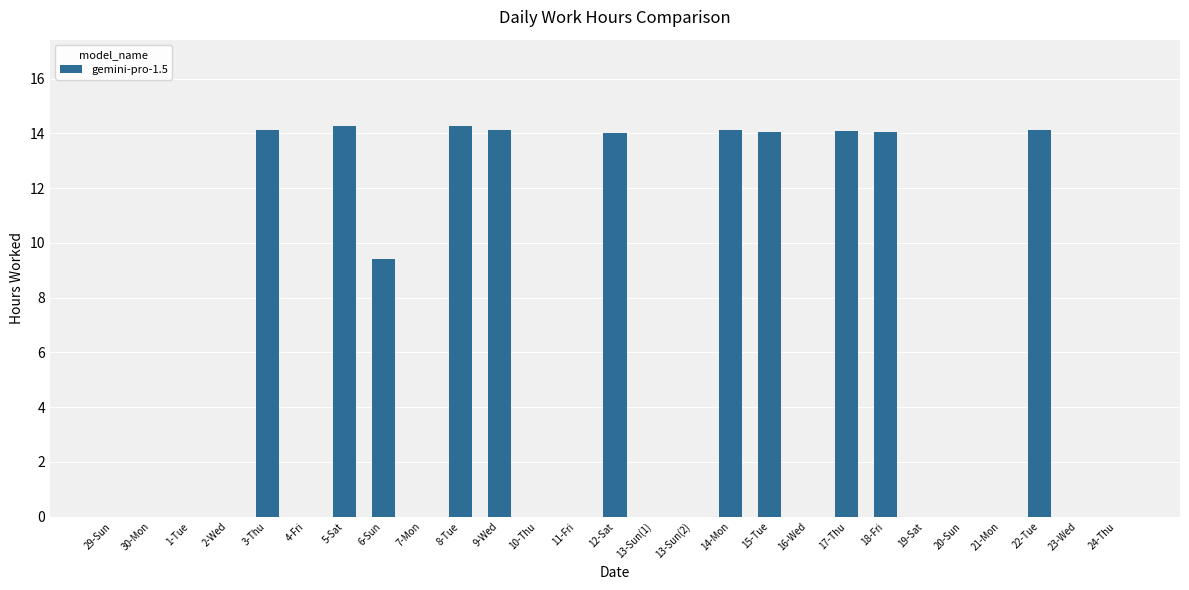

What is the ratio of the value at 3-Thu to the value at 14-Mon?

1.0